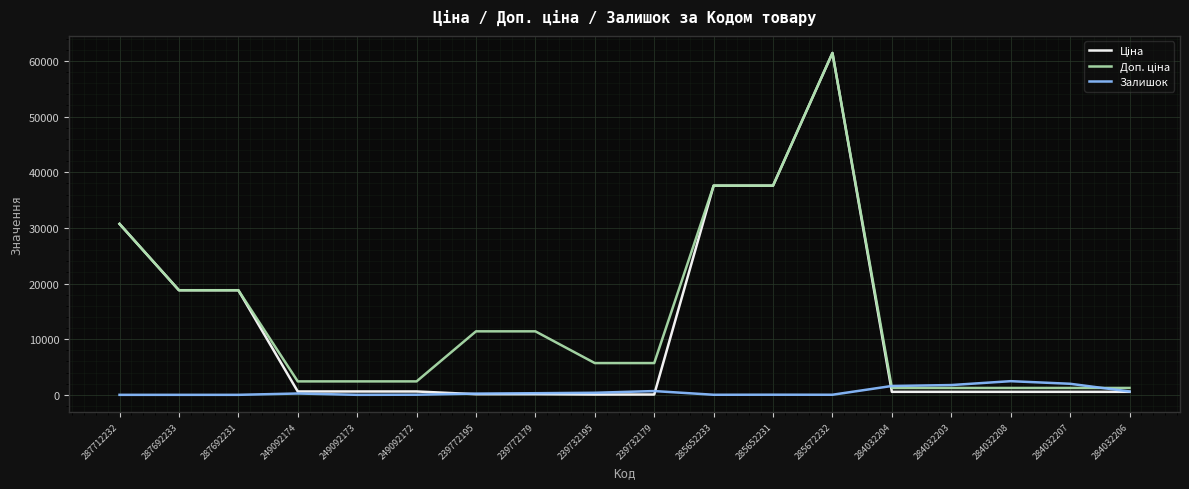

At which category is the sum across all series the highest?

285672232